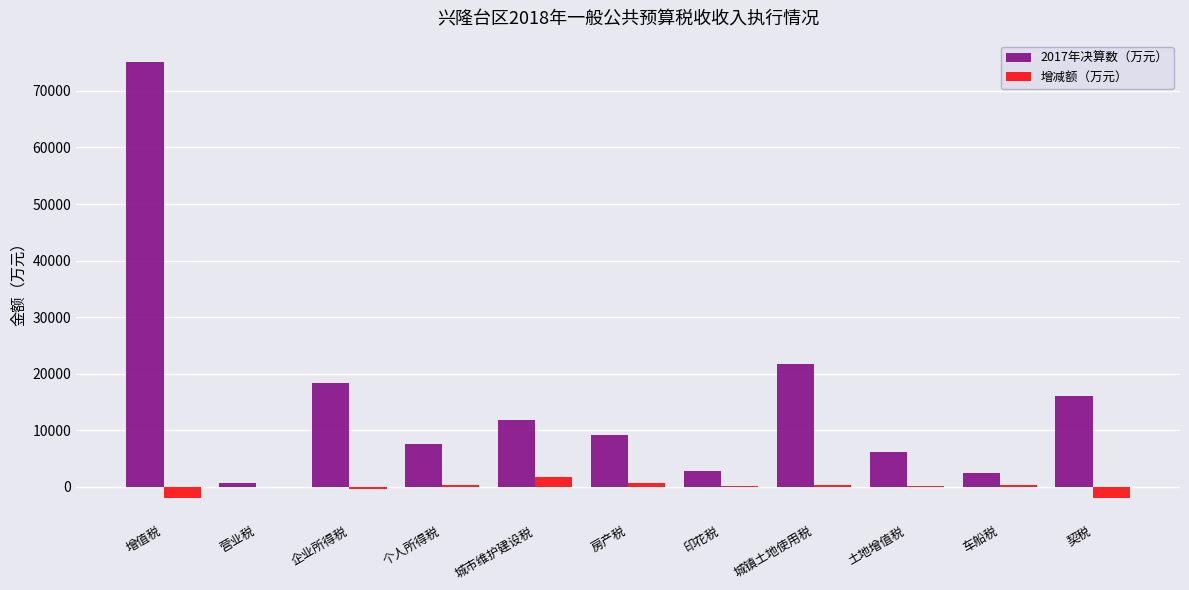

What is the difference between the 2017年决算数（万元） values at 土地增值税 and 印花税?

3227